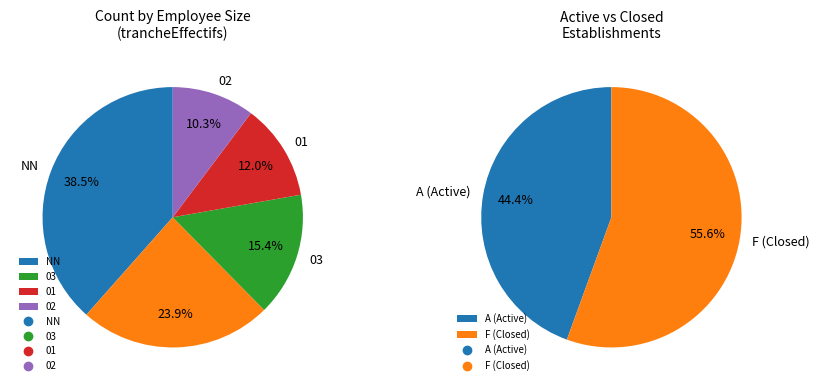

Which category has the smallest portion of the pie?

02